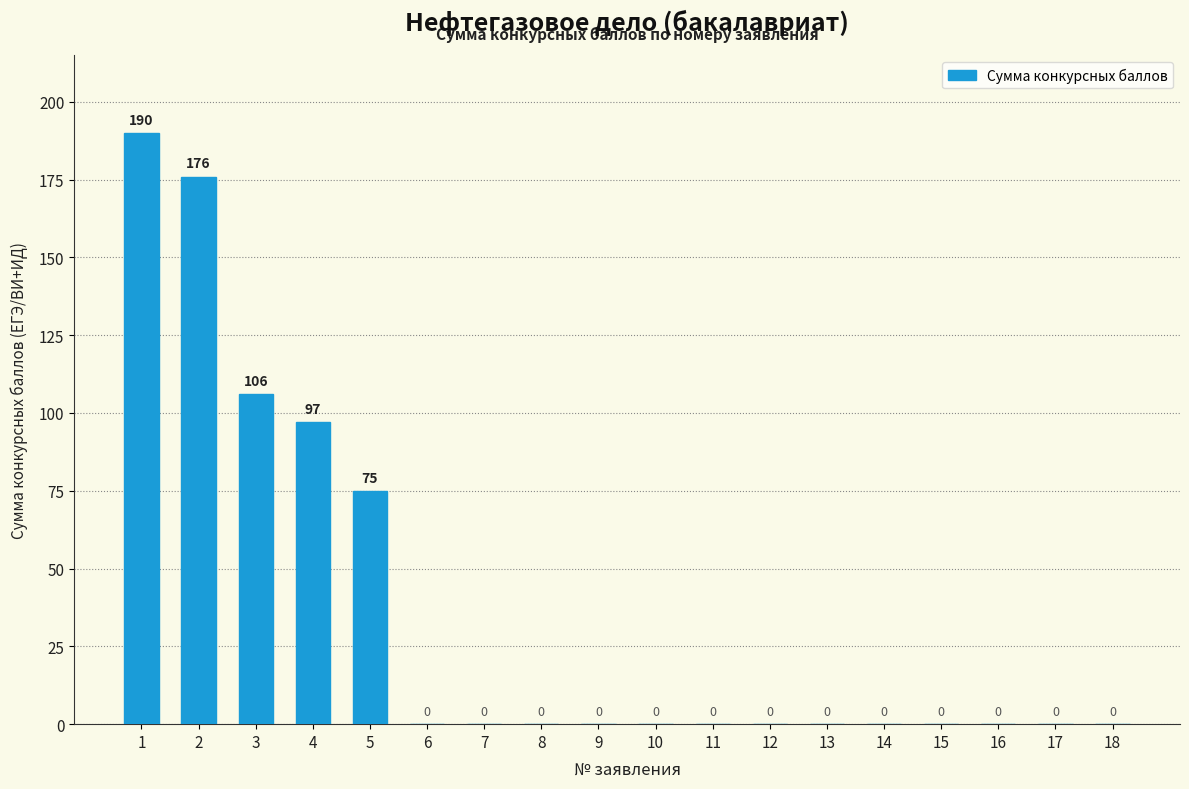

The value at 5 is 75. True or false?

True